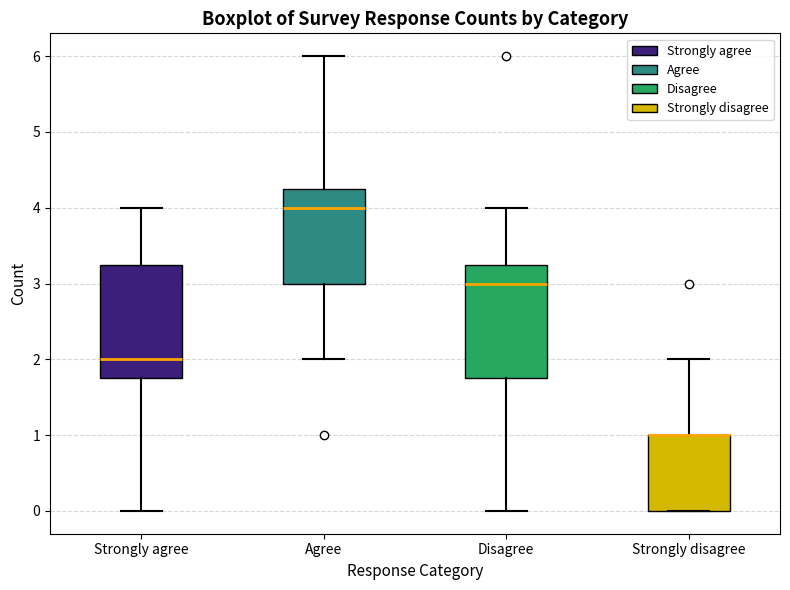

Where is the lower edge of the box for Strongly agree on the y-axis? The values are not printed on the chart, so give them approximately, as read against the axis.

1.8